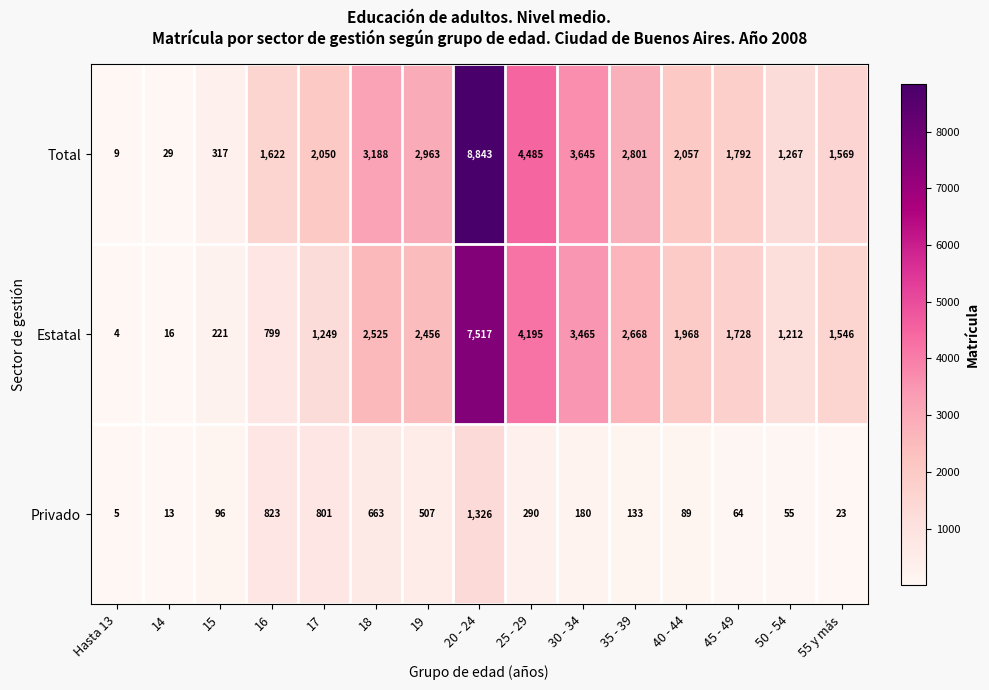

Between 25 - 29 and 30 - 34, which series saw the biggest shift?

Total